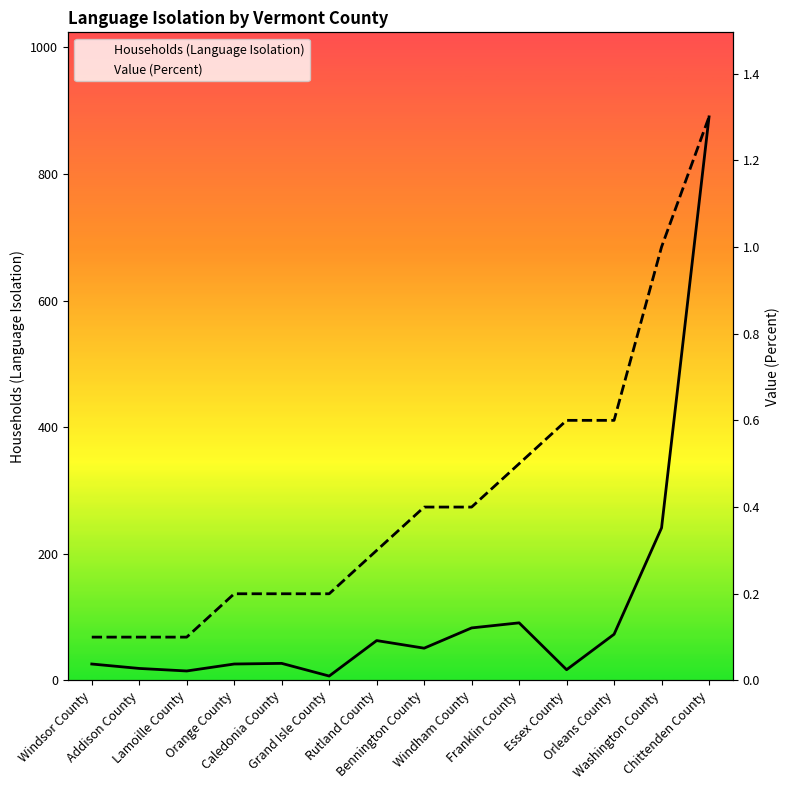

Count the number of categories in the chart.

14